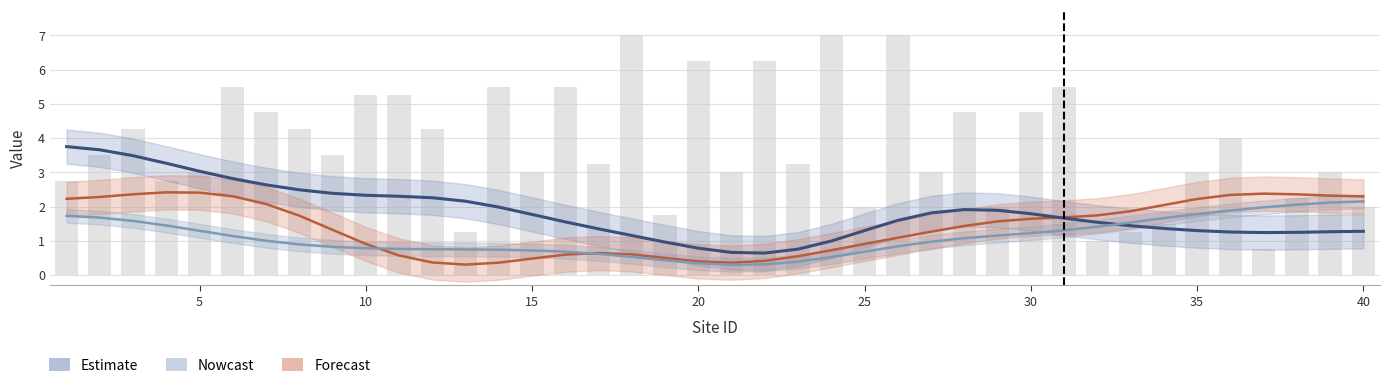

Rank the series by their maximum value, from highest to lowest.

Estimate, Forecast, Nowcast